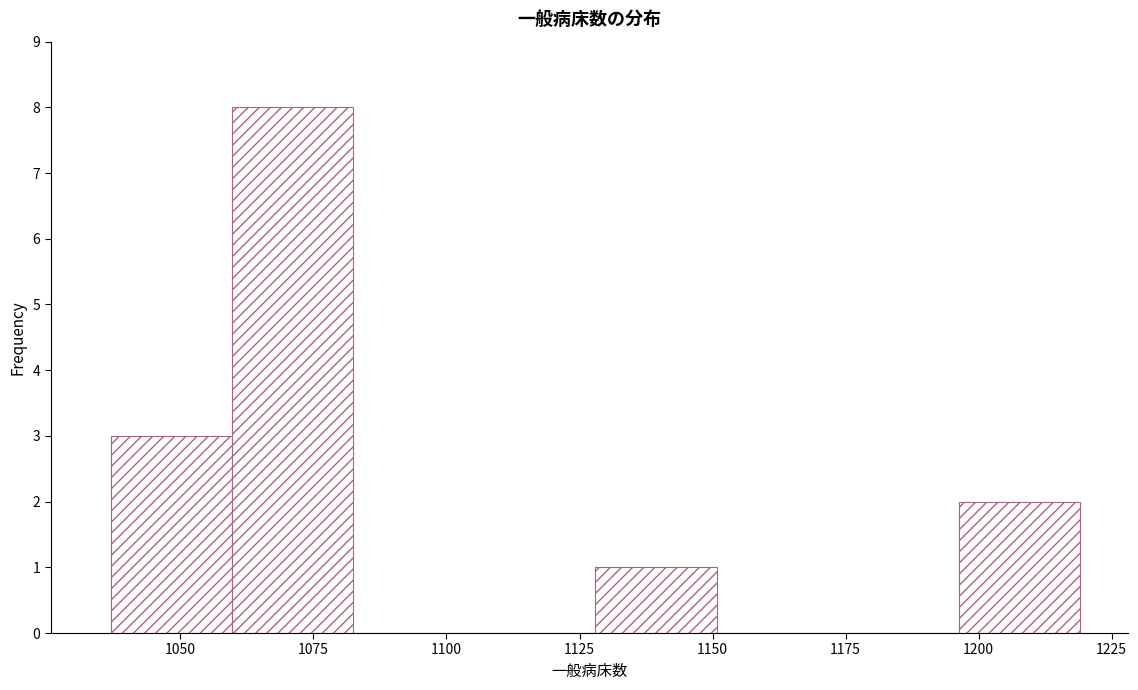

Over which range of the x-axis is the bar tallest?

1060 to 1085